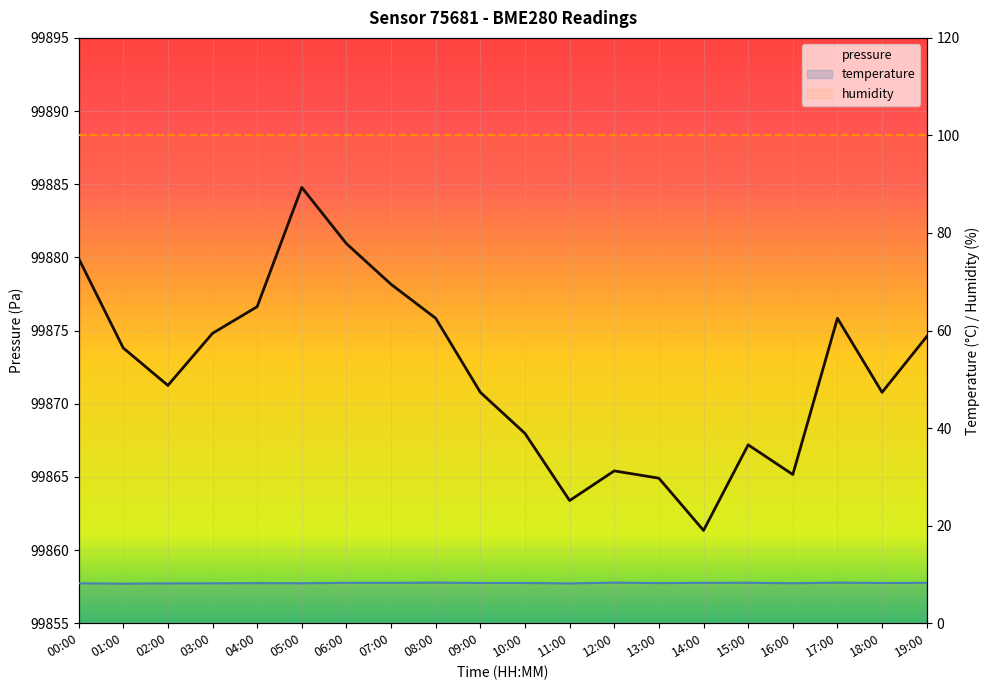

In temperature, how many points are higher than both neighbors (excluding endpoints)?

5